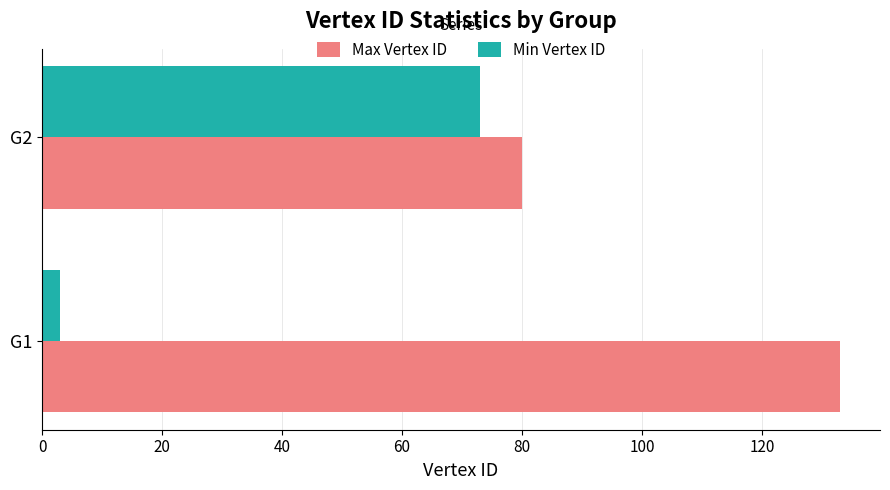

At which category is the sum across all series the highest?

G2